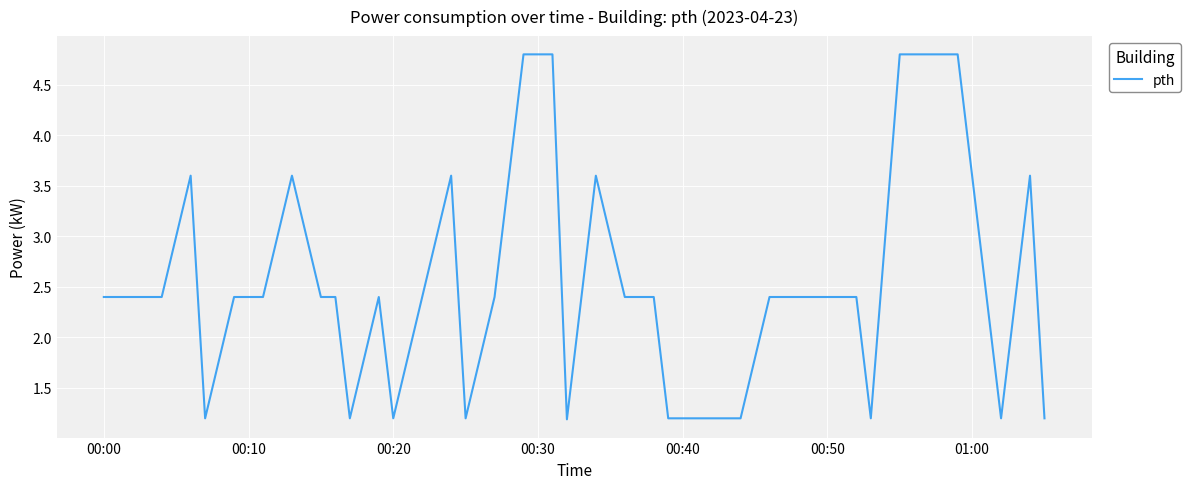

What is the difference between the maximum and minimum values?

3.6